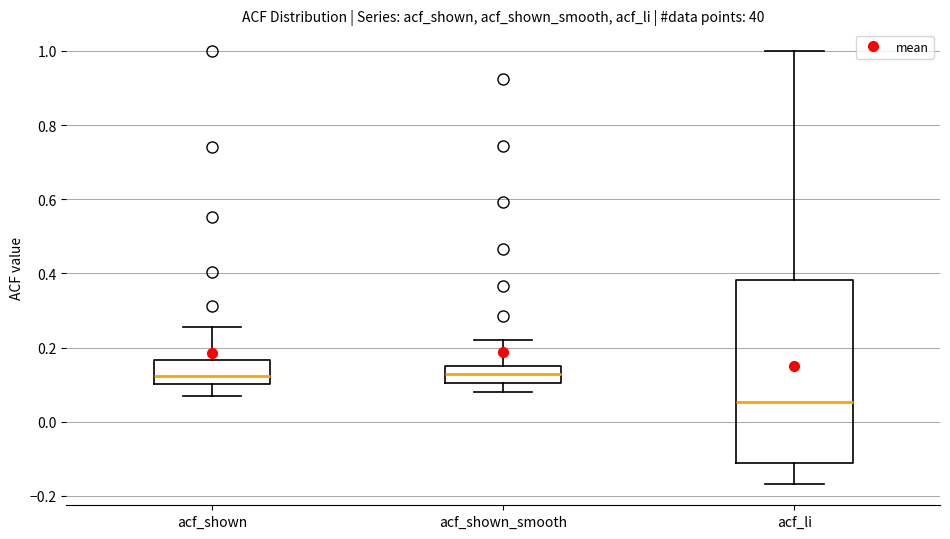

Reading left to right, read every box against the y-axis: the position of its median line, the range the box covers, and the ends of its whiskers. The values are not printed on the chart, so give them approximately, as read against the axis.

acf_shown: median 0.12, box 0.10 to 0.16, whiskers 0.08 to 0.26
acf_shown_smooth: median 0.14, box 0.10 to 0.16, whiskers 0.08 to 0.22
acf_li: median 0.06, box -0.12 to 0.38, whiskers -0.16 to 1.00